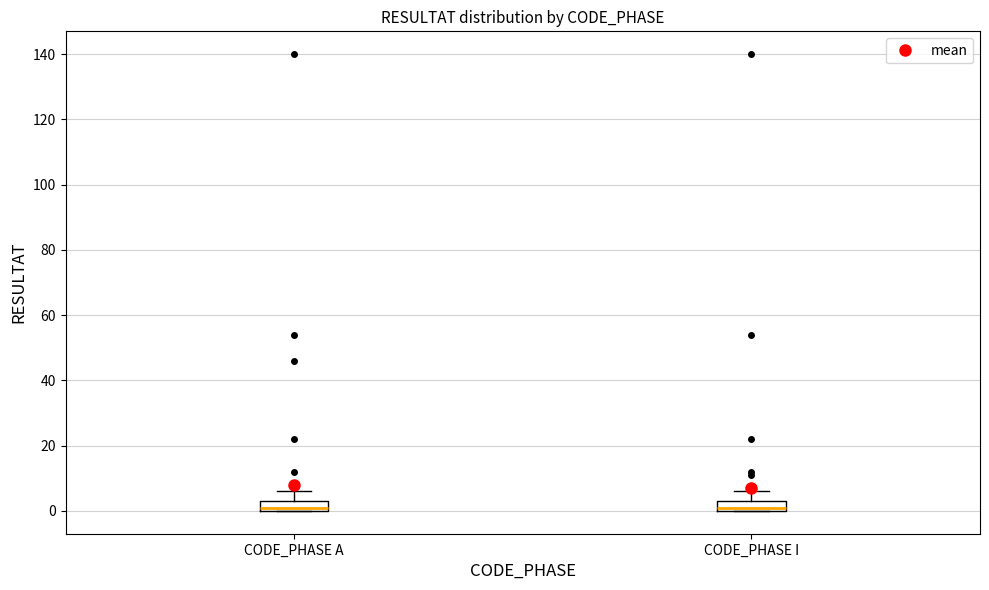

Reading left to right, read every box against the y-axis: the position of its median line, the range the box covers, and the ends of its whiskers. The values are not printed on the chart, so give them approximately, as read against the axis.

CODE_PHASE A: median 2, box 0 to 4, whiskers 0 to 6
CODE_PHASE I: median 2, box 0 to 4, whiskers 0 to 6